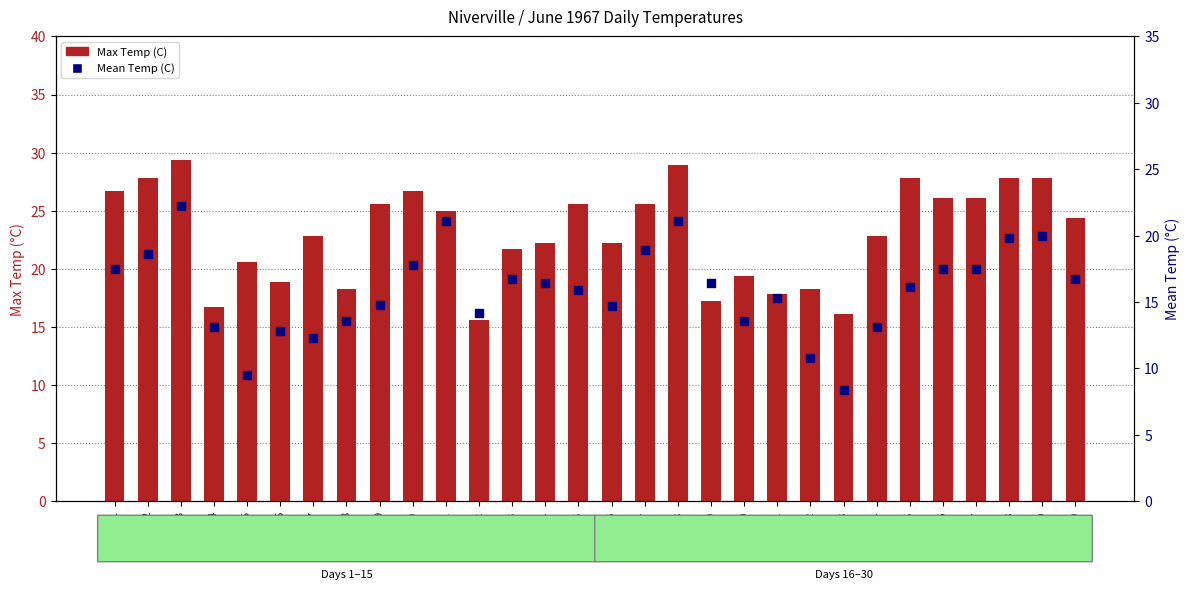

Is the value of Max Temp (C) at 27 greater than the value of Mean Temp (C) at 27?

Yes